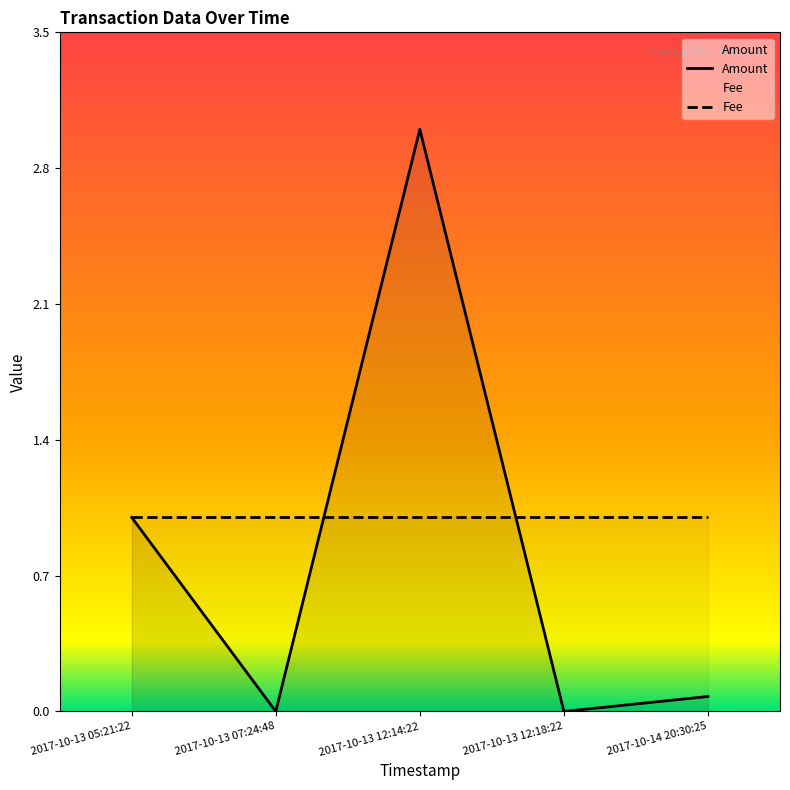

Where is the first local maximum for Amount?

2017-10-13 12:14:22